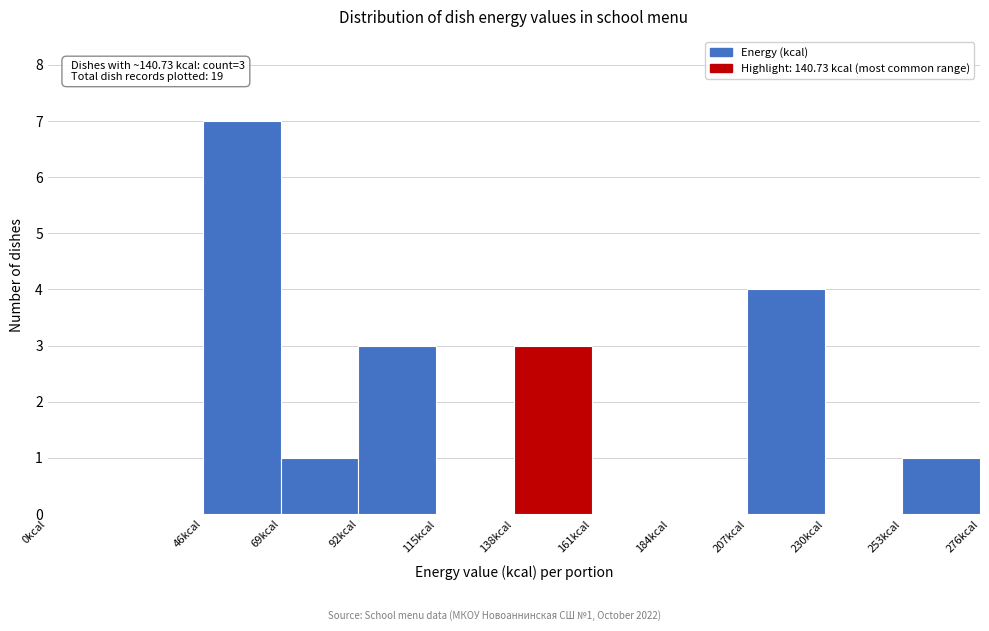

Which range on the x-axis has the tallest bar?

46 to 69